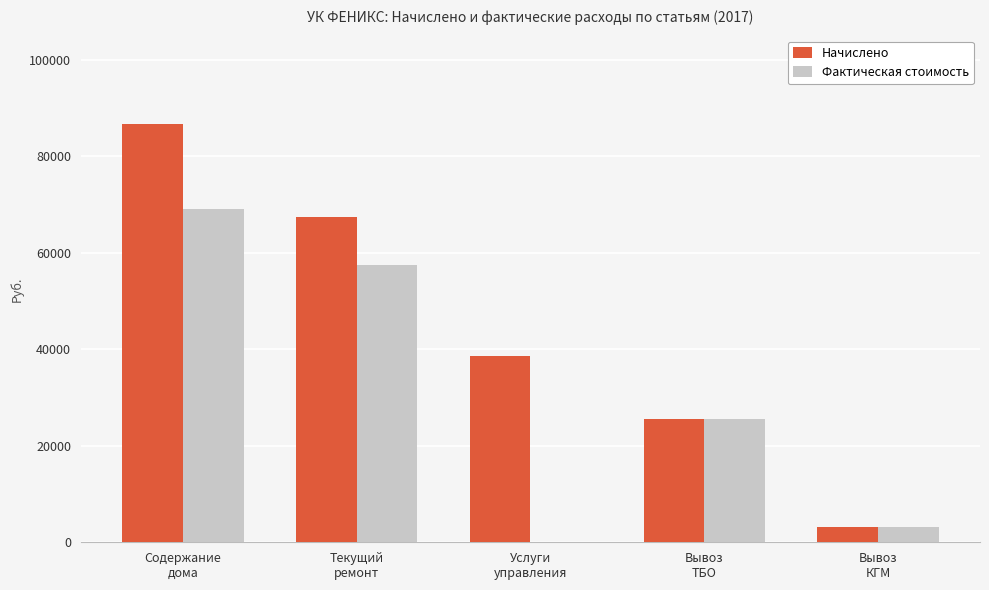

How many groups of bars are there?

5